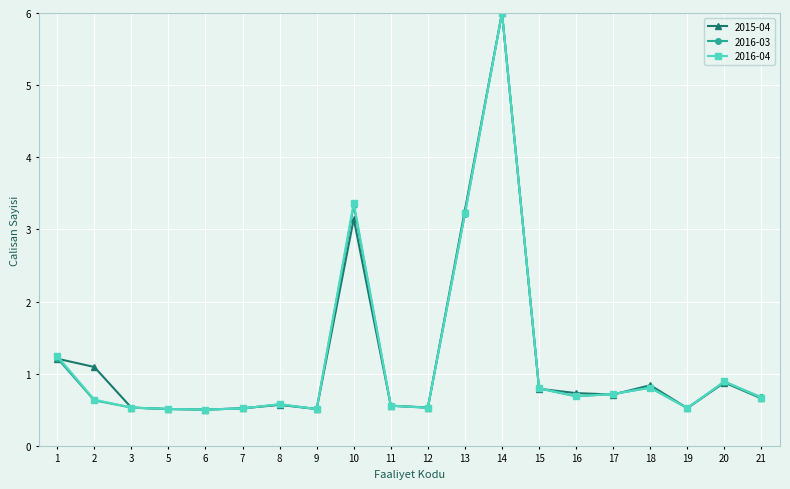

Reading right to left, what are all the values shown in this chart?

2015-04: 21=0.7	20=0.9	19=0.5	18=0.8	17=0.7	16=0.7	15=0.8	14=6.0	13=3.3	12=0.5	11=0.6	10=3.1	9=0.5	8=0.6	7=0.5	6=0.5	5=0.5	3=0.5	2=1.1	1=1.2
2016-03: 21=0.7	20=0.9	19=0.5	18=0.8	17=0.7	16=0.7	15=0.8	14=6.0	13=3.2	12=0.5	11=0.6	10=3.3	9=0.5	8=0.6	7=0.5	6=0.5	5=0.5	3=0.5	2=0.6	1=1.2
2016-04: 21=0.7	20=0.9	19=0.5	18=0.8	17=0.7	16=0.7	15=0.8	14=6.0	13=3.2	12=0.5	11=0.6	10=3.4	9=0.5	8=0.6	7=0.5	6=0.5	5=0.5	3=0.5	2=0.6	1=1.2